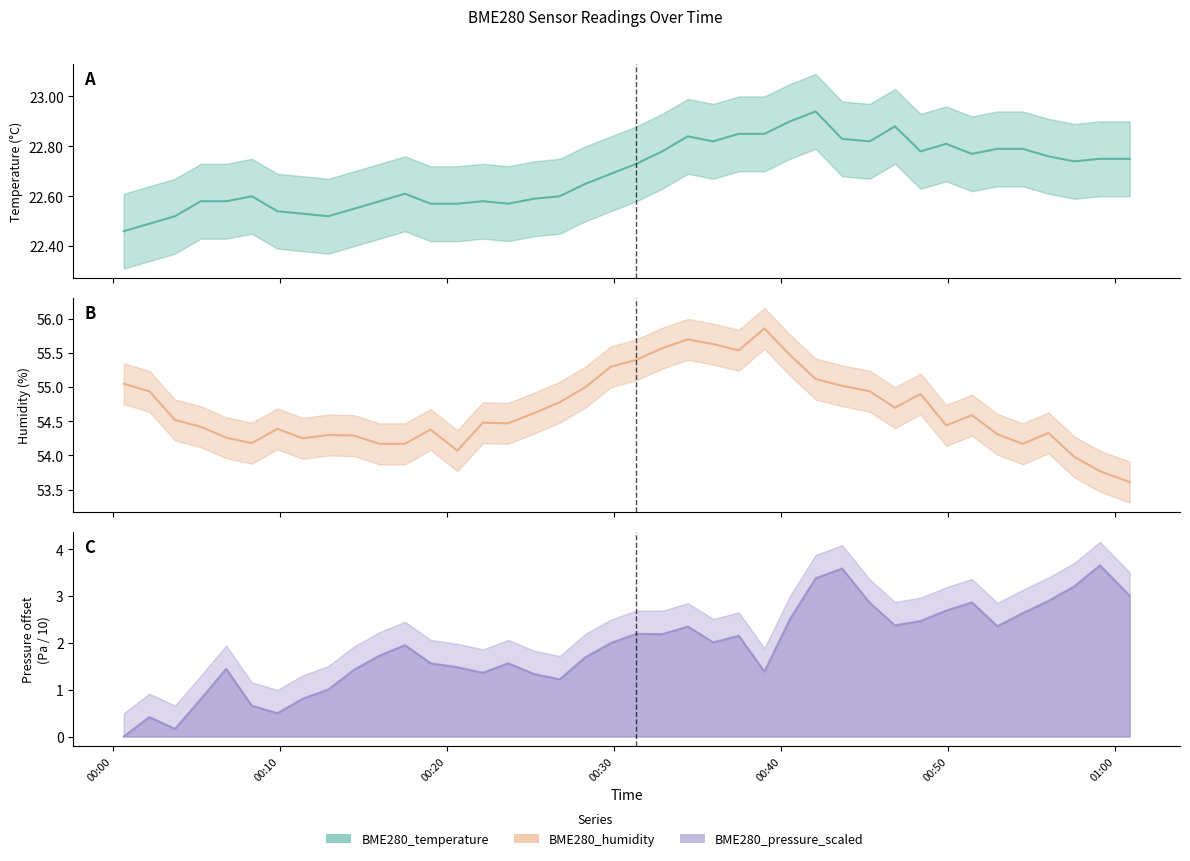

How many interior local valleys does the BME280_humidity series have?

8